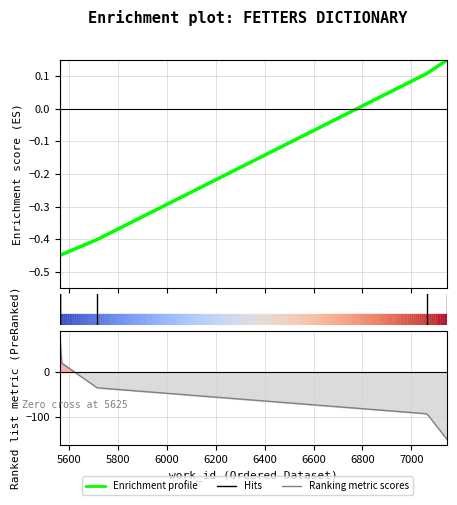

Reading right to left, extract all data points from this chart.

0.1	0.1	-0.4	-0.4	-0.5